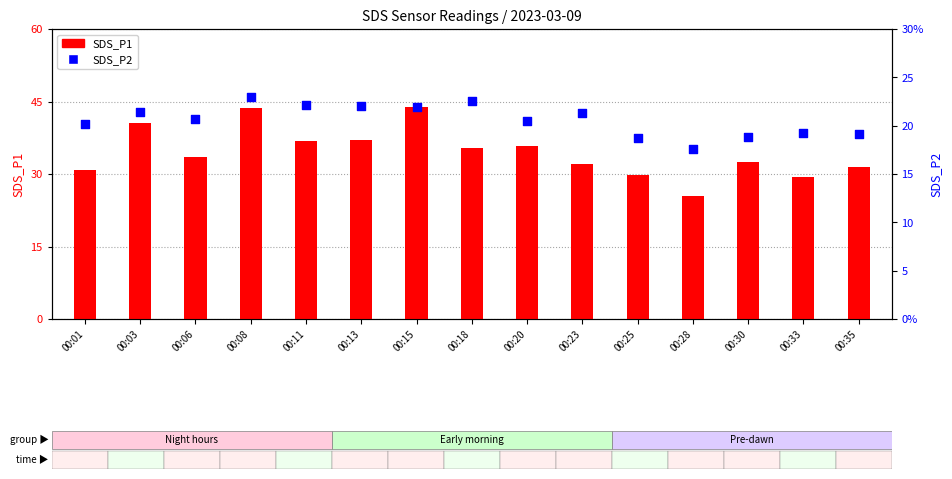

At which category is the sum across all series the highest?

00:08